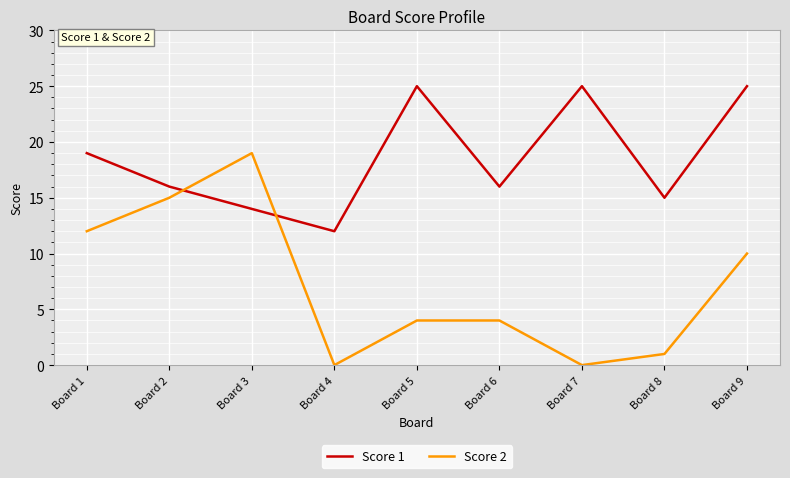

Which series has the widest spread of values?

Score 2